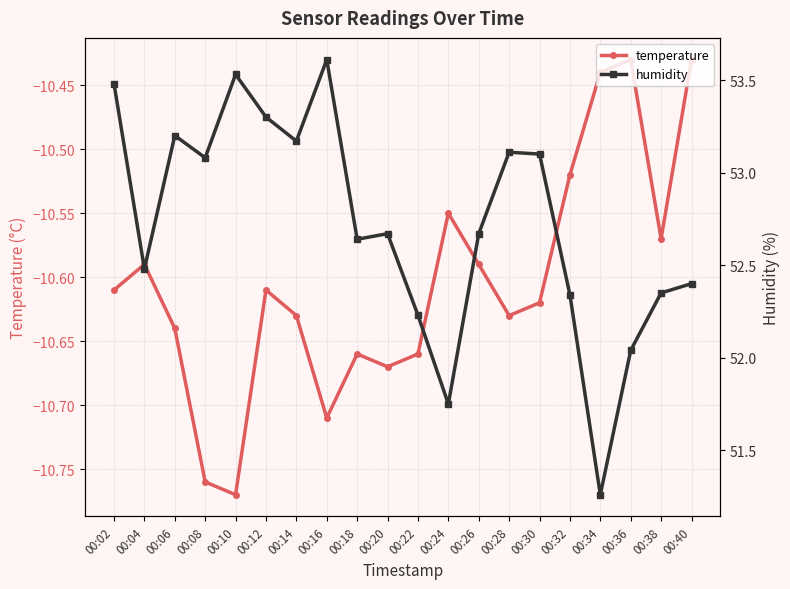

List the series in order of their peak value, highest first.

humidity, temperature